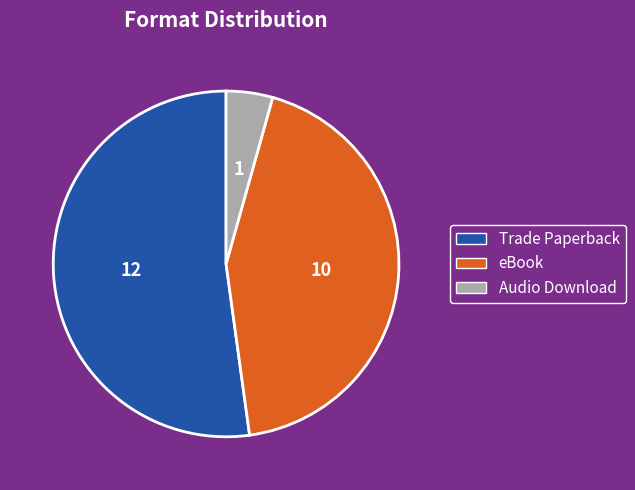

Do Audio Download and Trade Paperback together represent more than half of the pie?

Yes